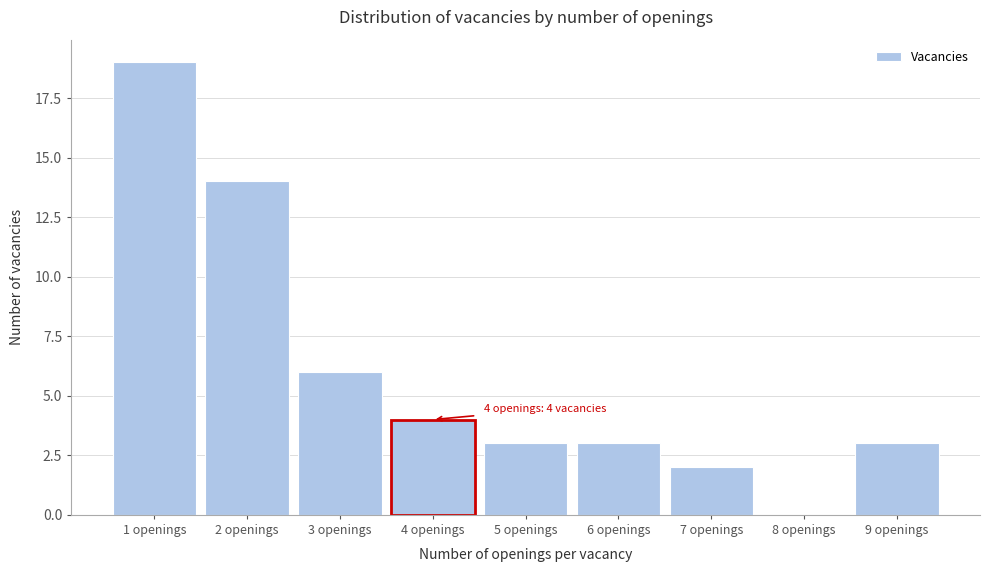

Reading left to right, list all the values displayed in this chart.

1 openings=19	2 openings=14	3 openings=6	4 openings=4	5 openings=3	6 openings=3	7 openings=2	8 openings=0	9 openings=3